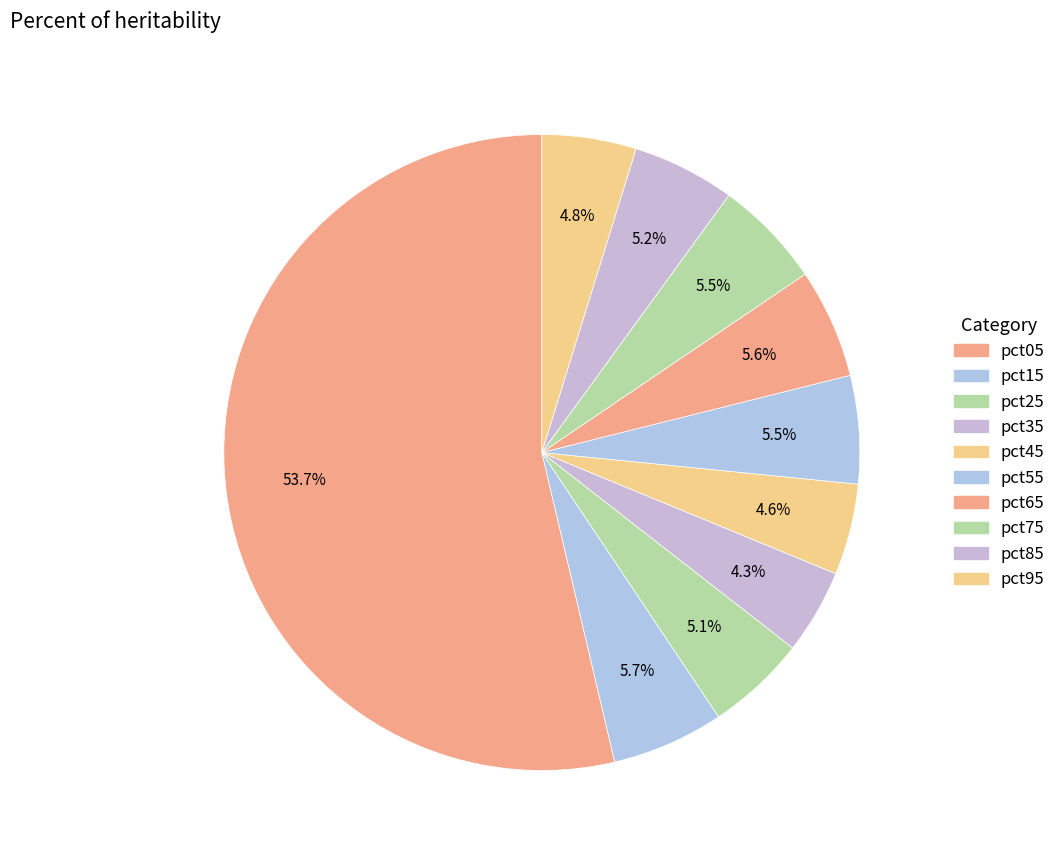

Which slice represents more than half of the pie?

pct05